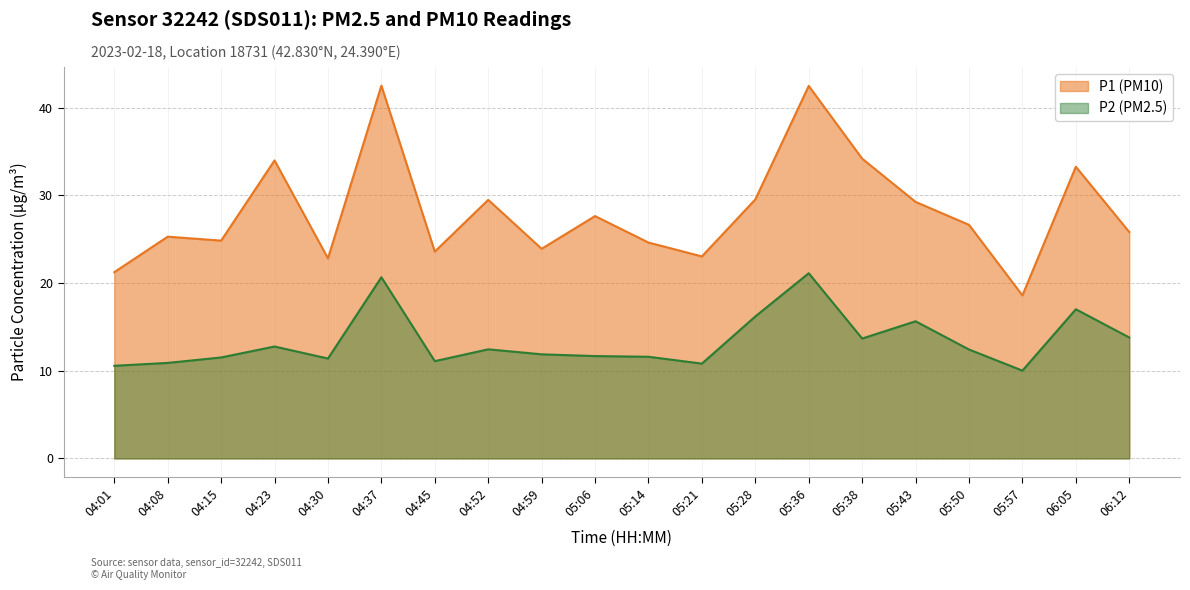

Reading left to right, transcribe all the data shown in this chart.

P1: 04:01=21.2	04:08=25.3	04:15=24.9	04:23=34.0	04:30=22.8	04:37=42.5	04:45=23.6	04:52=29.5	04:59=23.9	05:06=27.6	05:14=24.6	05:21=23.1	05:28=29.6	05:36=42.5	05:38=34.2	05:43=29.3	05:50=26.6	05:57=18.6	06:05=33.3	06:12=25.8
P2: 04:01=10.6	04:08=10.9	04:15=11.5	04:23=12.8	04:30=11.4	04:37=20.7	04:45=11.1	04:52=12.4	04:59=11.9	05:06=11.7	05:14=11.6	05:21=10.8	05:28=16.2	05:36=21.1	05:38=13.7	05:43=15.7	05:50=12.4	05:57=10.0	06:05=17.0	06:12=13.8